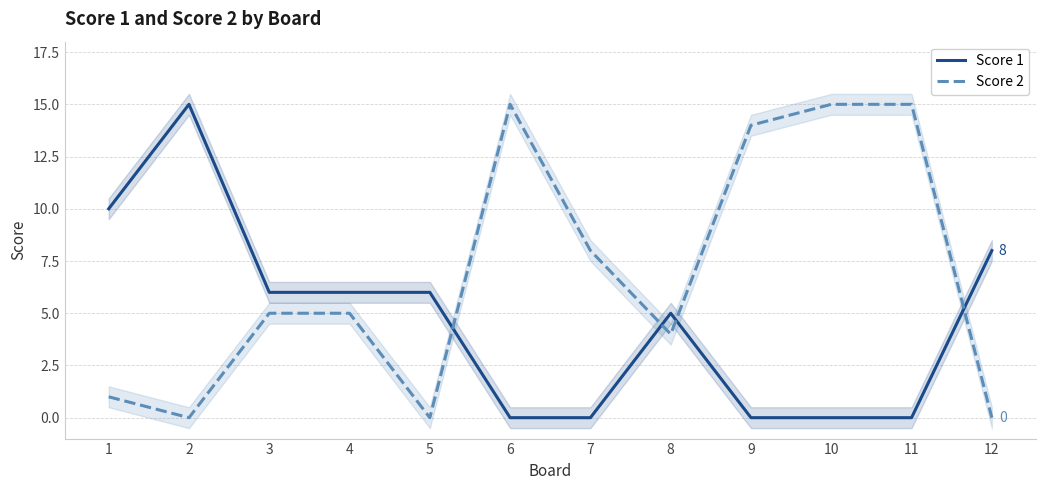

True or false: Score 1 has a value of 8 at 8.

False